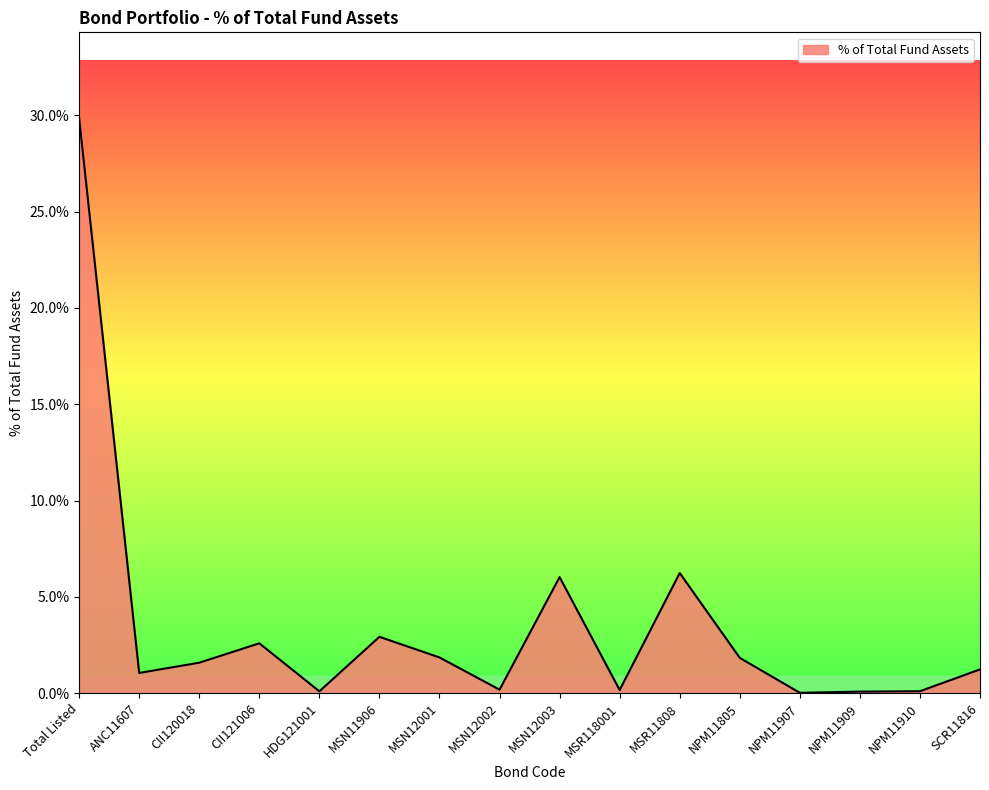

At which category does the data reach its first local valley?

ANC11607